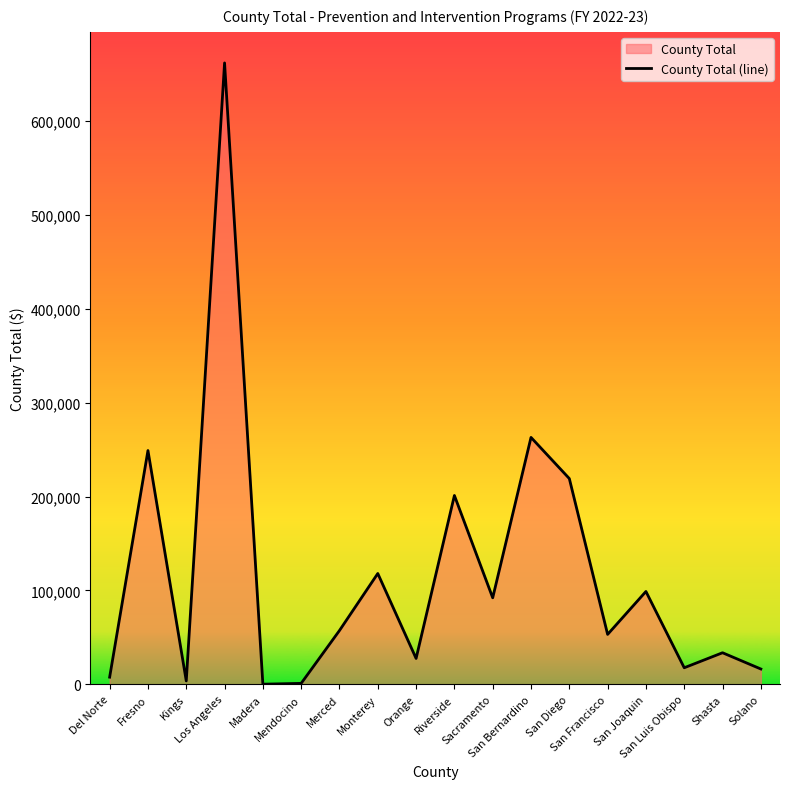

At which label is the value closest to 331046?

San Bernardino